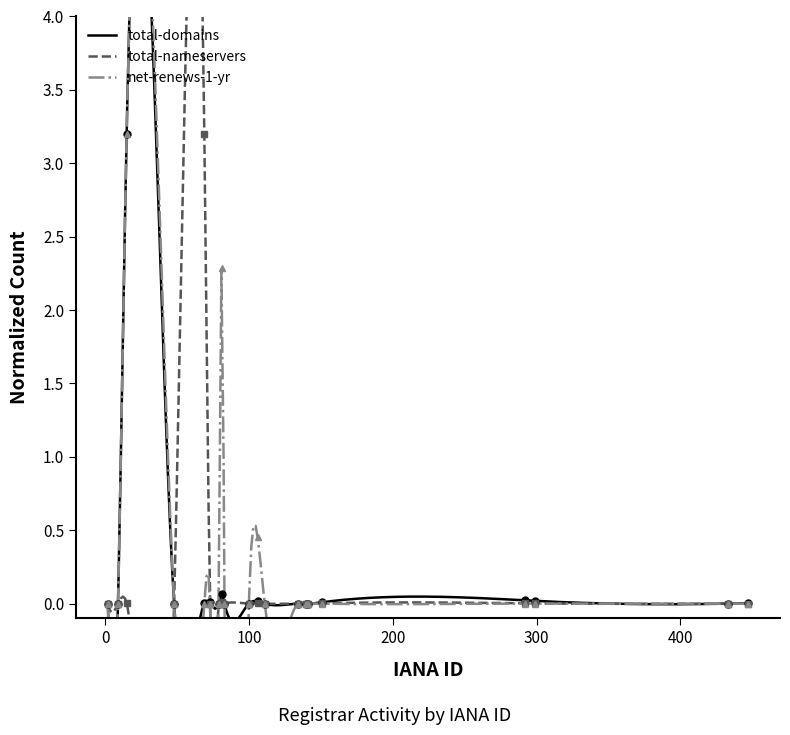

After their last crossing, which series has the higher values: total-nameservers or total-domains?

total-domains